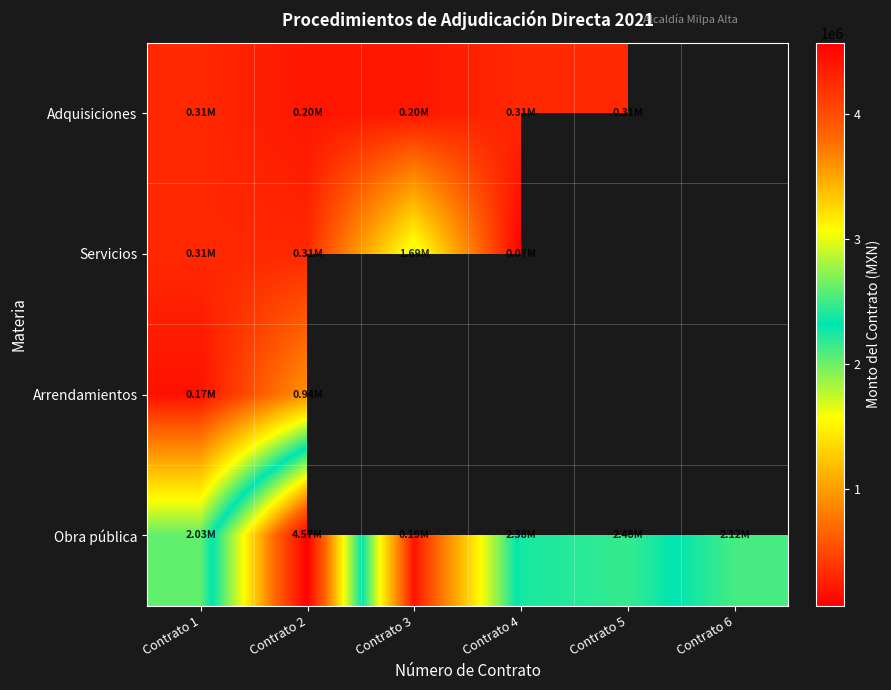

Which label corresponds to the largest value in the chart?

Contrato 2